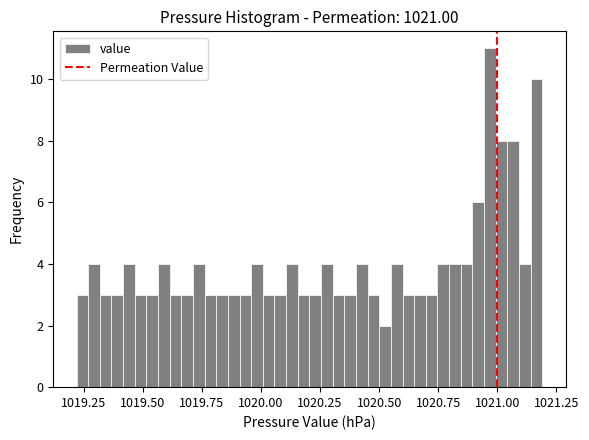

Around what value on the x-axis is the tallest bar? Give the approximate position of its centre, as read against the axis.

1020.95